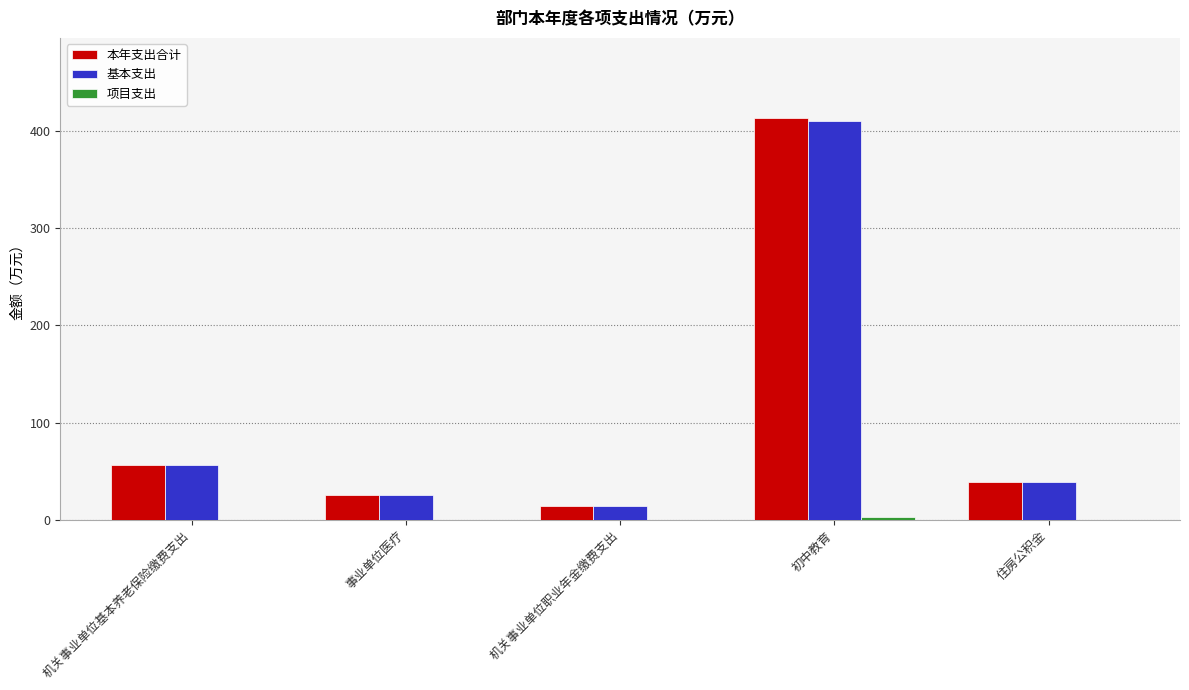

What value does the 基本支出 series have at 住房公积金?

39.0